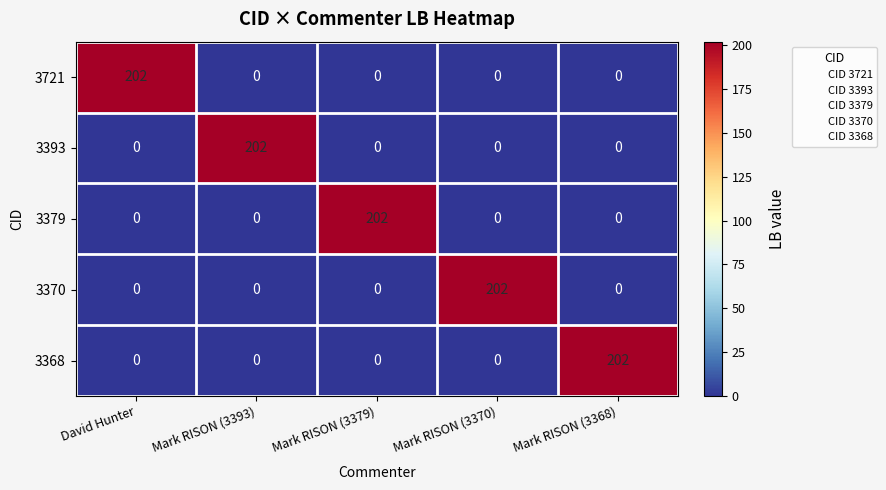

What is the average value of the 3368 series?

40